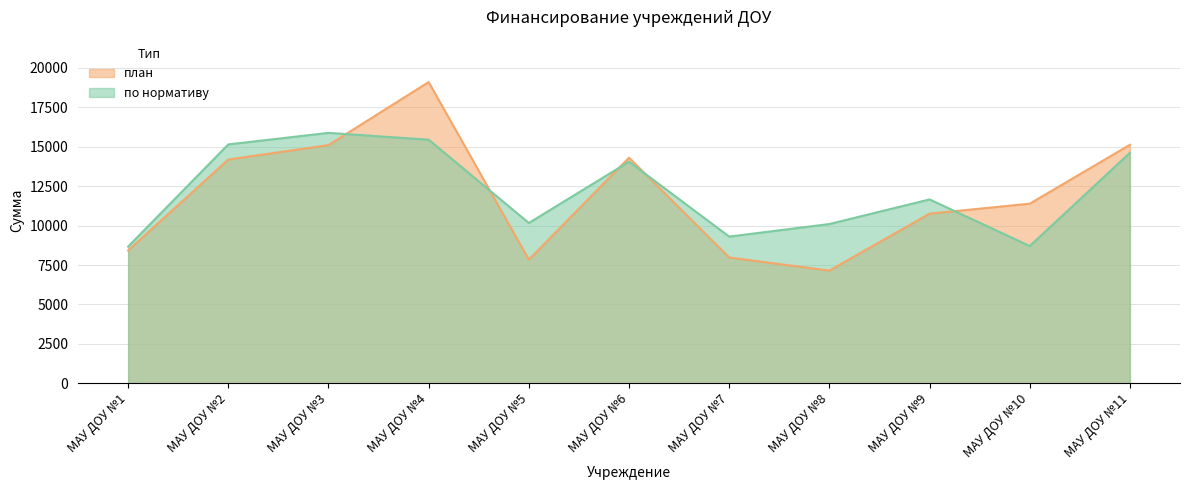

What is the difference between the highest and lowest values at МАУ ДОУ №11?

507.1